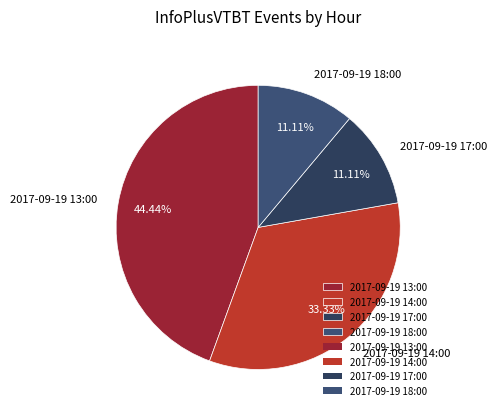

Count the number of slices in the pie.

4